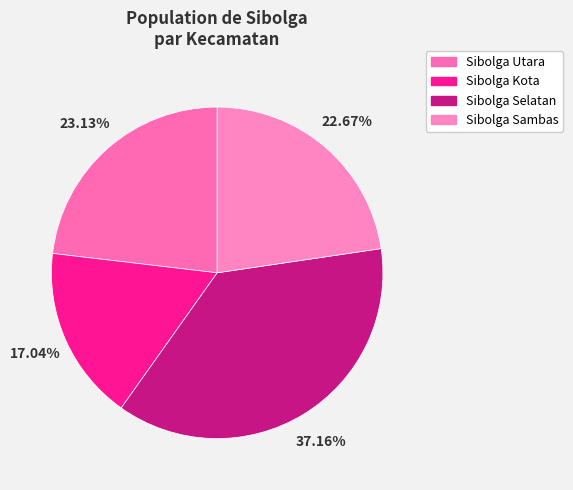

To the nearest percent, what is the difference between the largest and smallest slice percentages?

20%